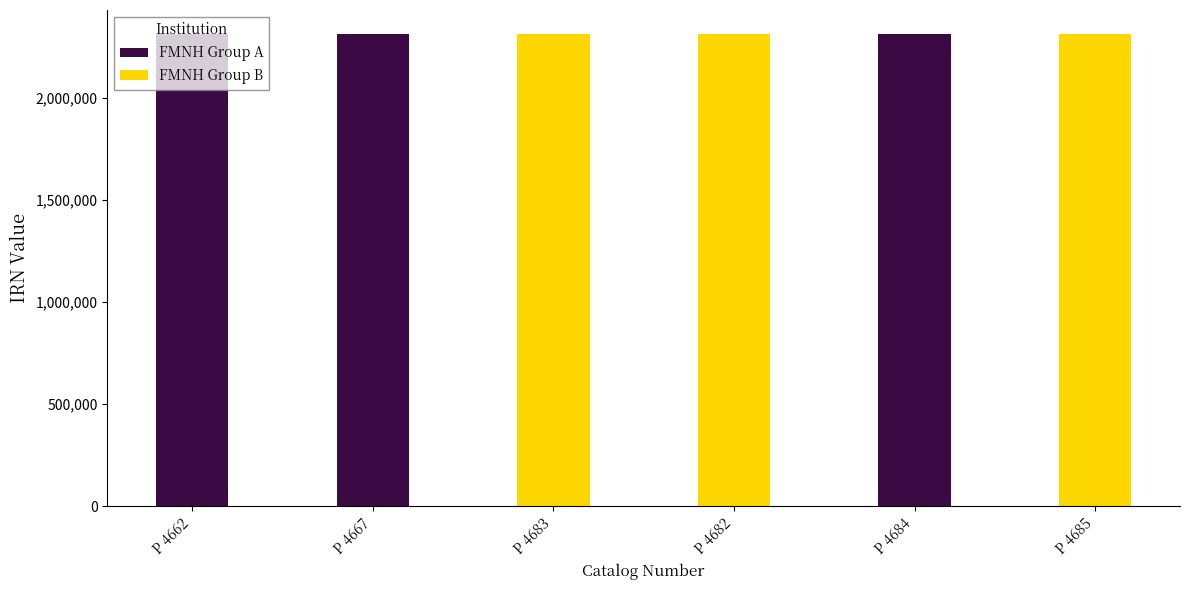

What is the difference between the FMNH Group B values at P 4683 and P 4682?

1